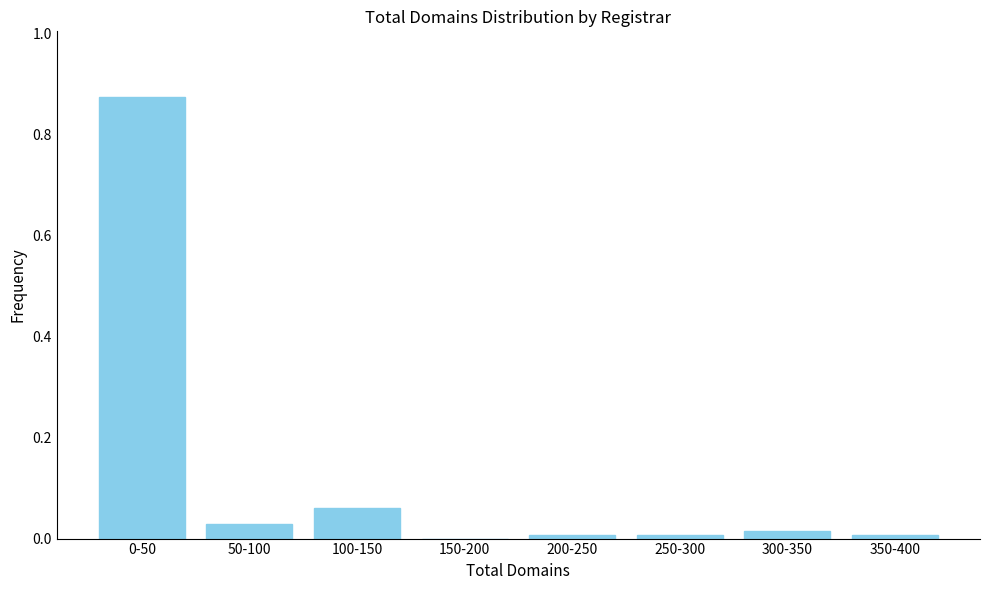

True or false: the data shows 0.0 at 150-200.

True